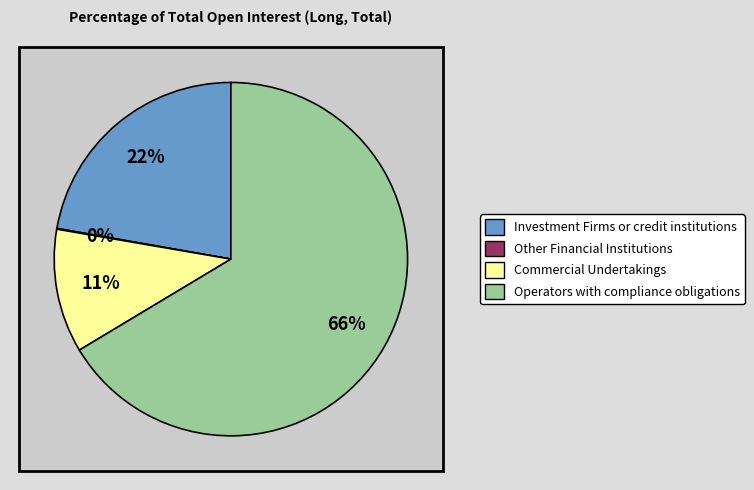

Which category has the smallest portion of the pie?

Other Financial Institutions